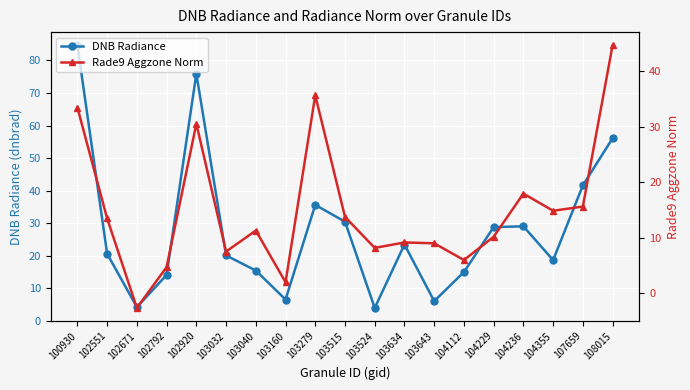

How many lines are shown in the chart?

2